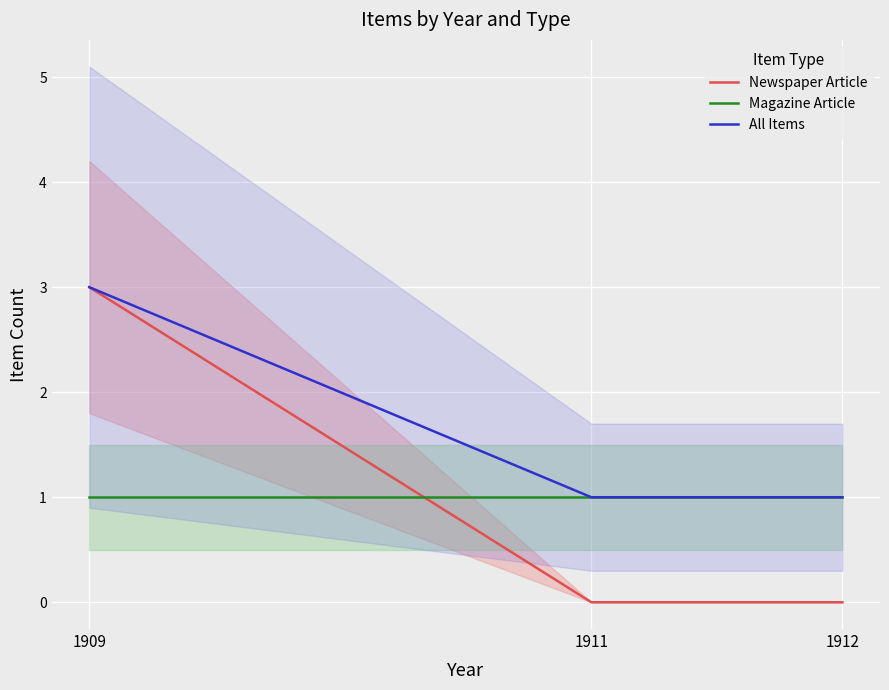

Which has a higher value, 1909 or 1912?

1909